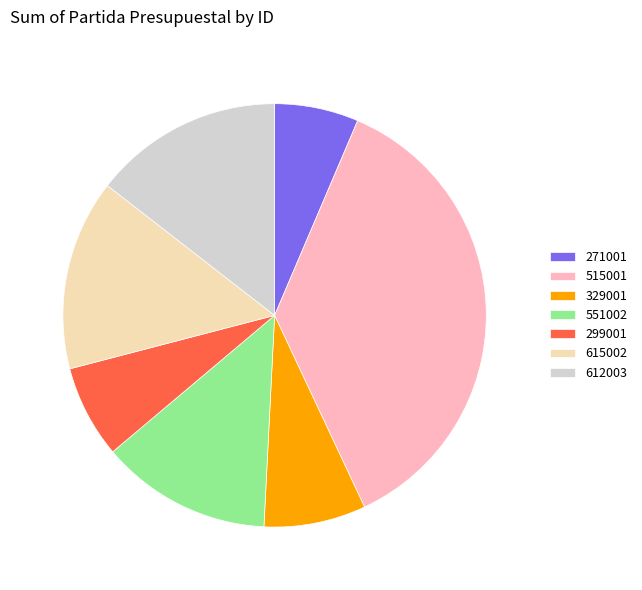

Does 615002 account for over 50% of the chart?

No